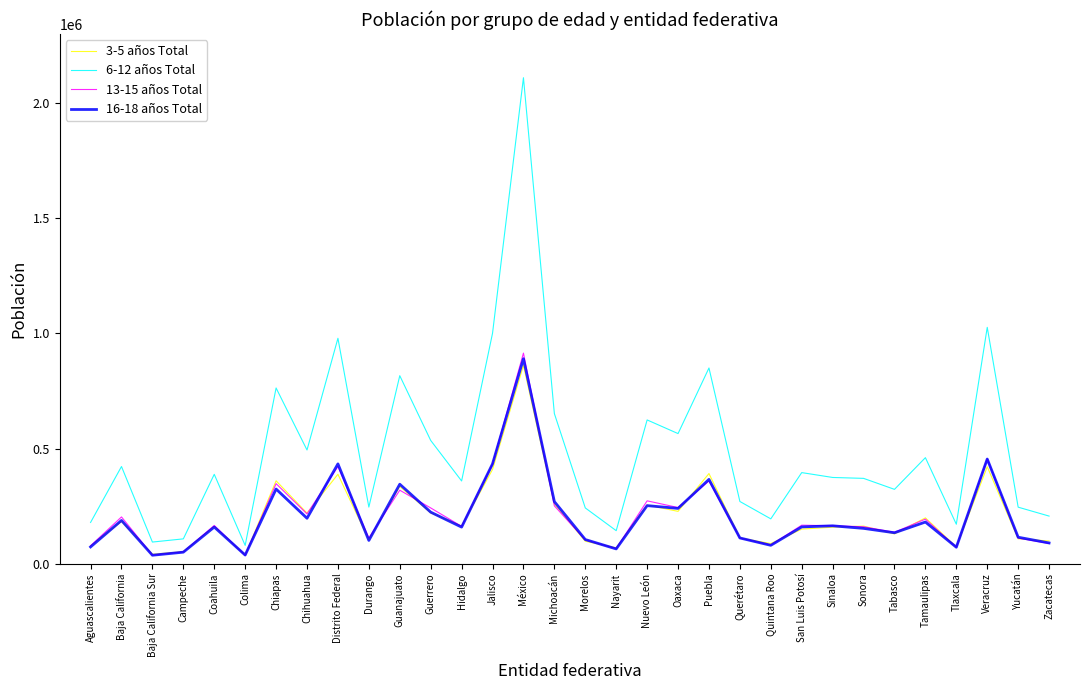

Which series changed the most between Coahuila and Distrito Federal?

6-12 años Total